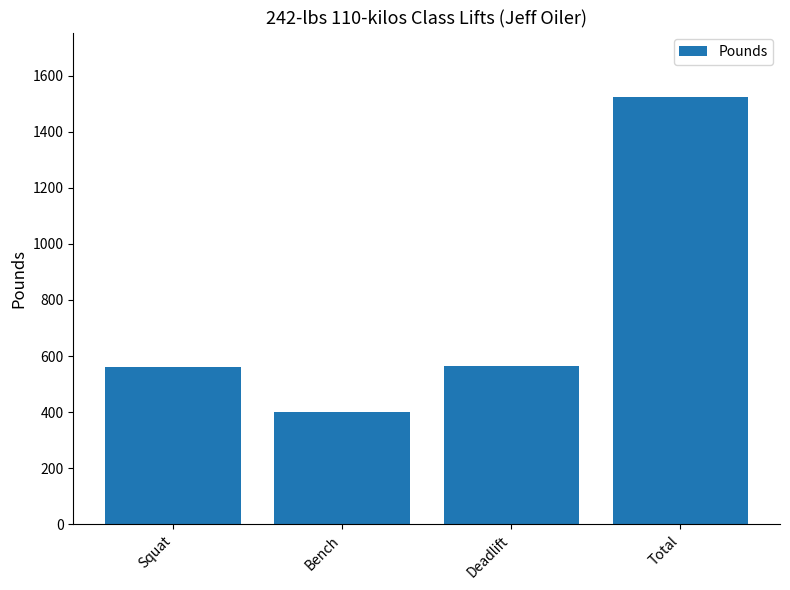

How many data points are less than 565?

2